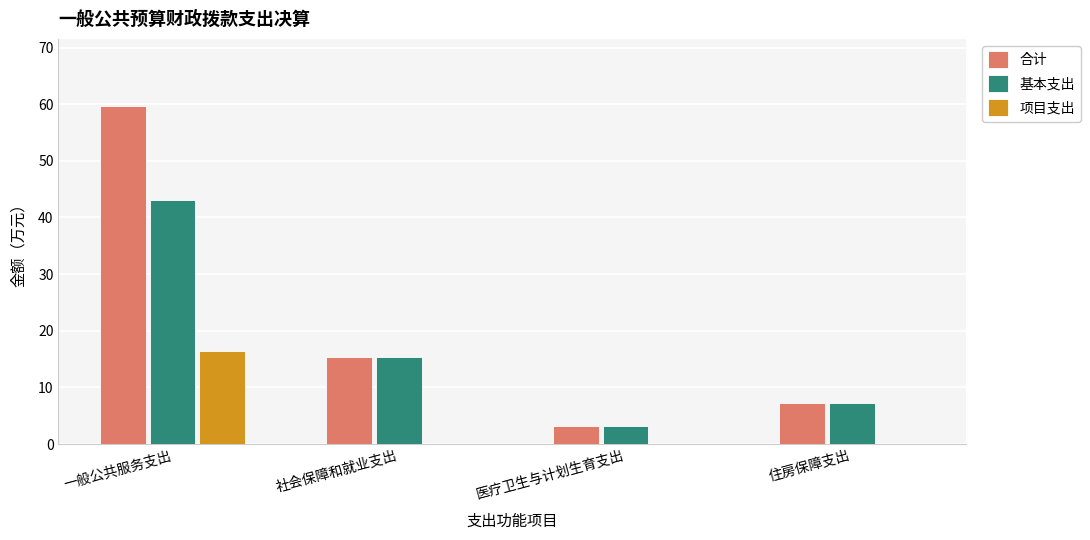

Which category has the highest value across all series?

一般公共服务支出